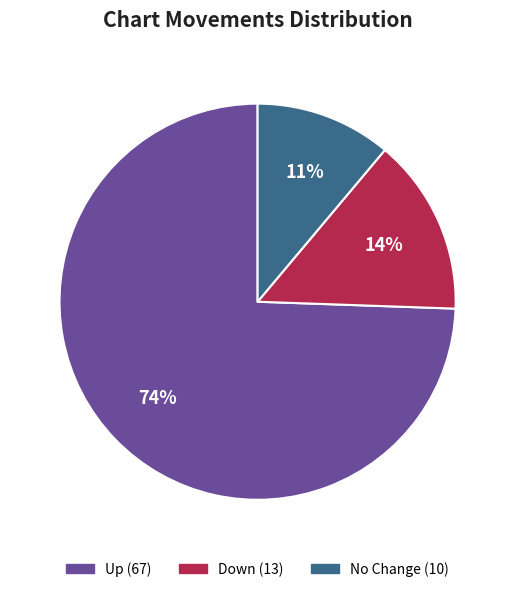

To the nearest percent, what is the average slice percentage?

33%